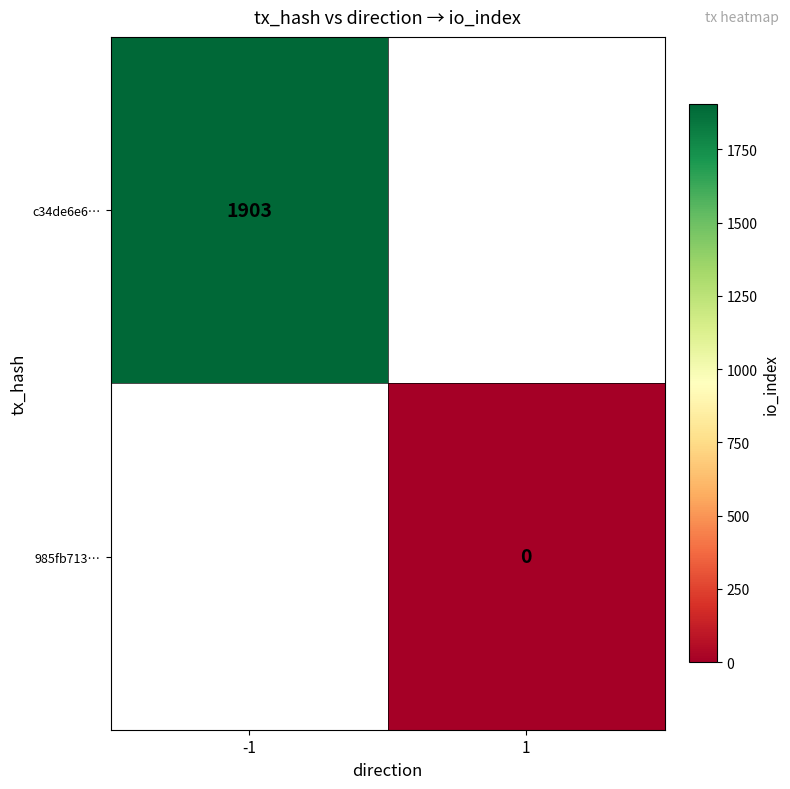

The c34de6e6… series shows 1903 at -1. True or false?

True